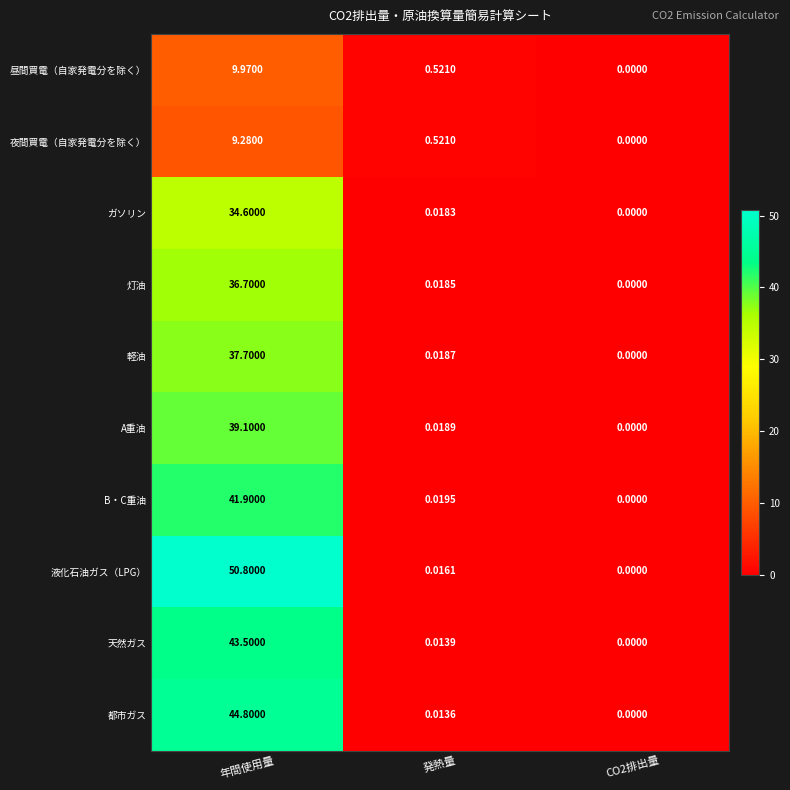

How many data points does each series have?

3